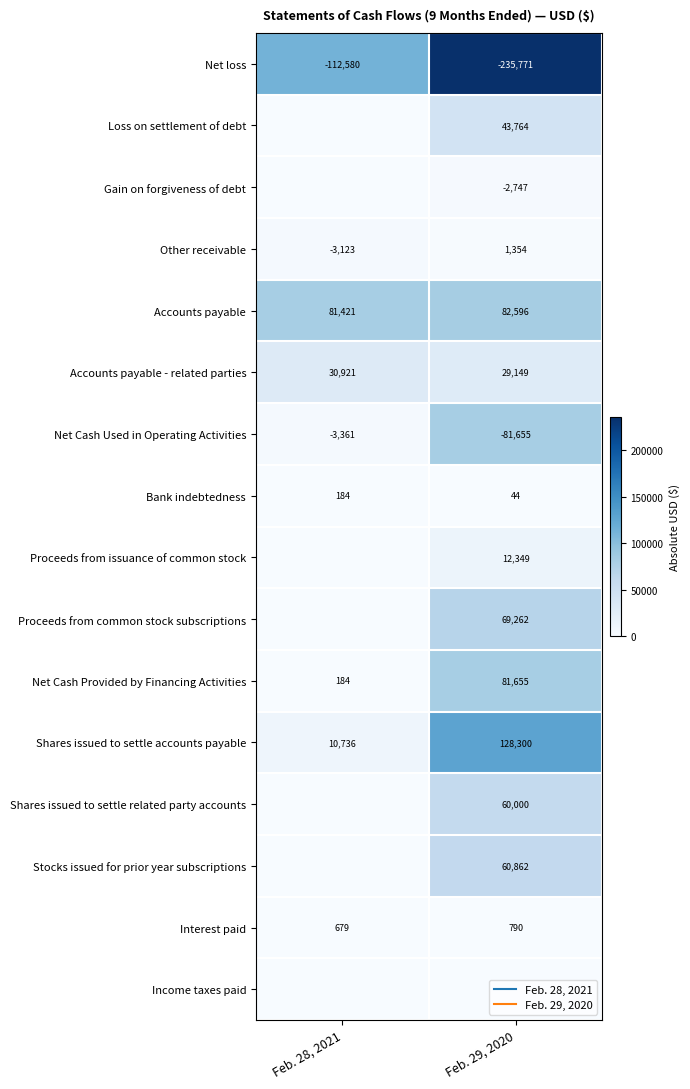

Rank the categories by Proceeds from common stock subscriptions value from lowest to highest.

Feb. 28, 2021, Feb. 29, 2020